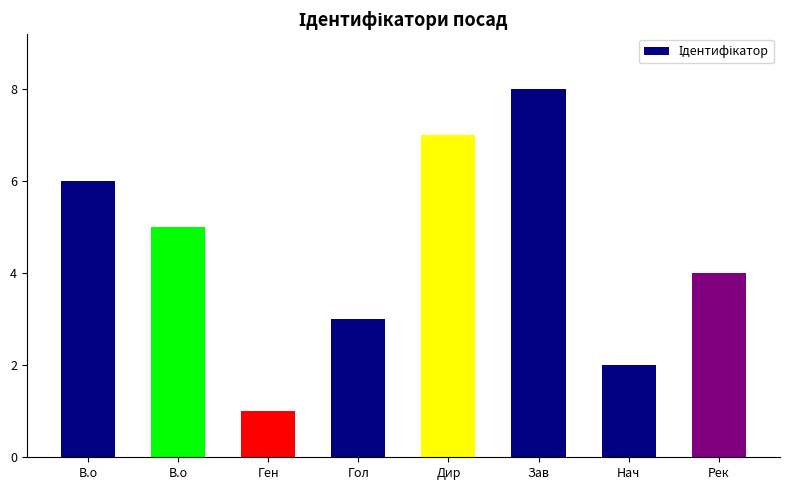

What is the label of the 4th bar from the right?

Дир